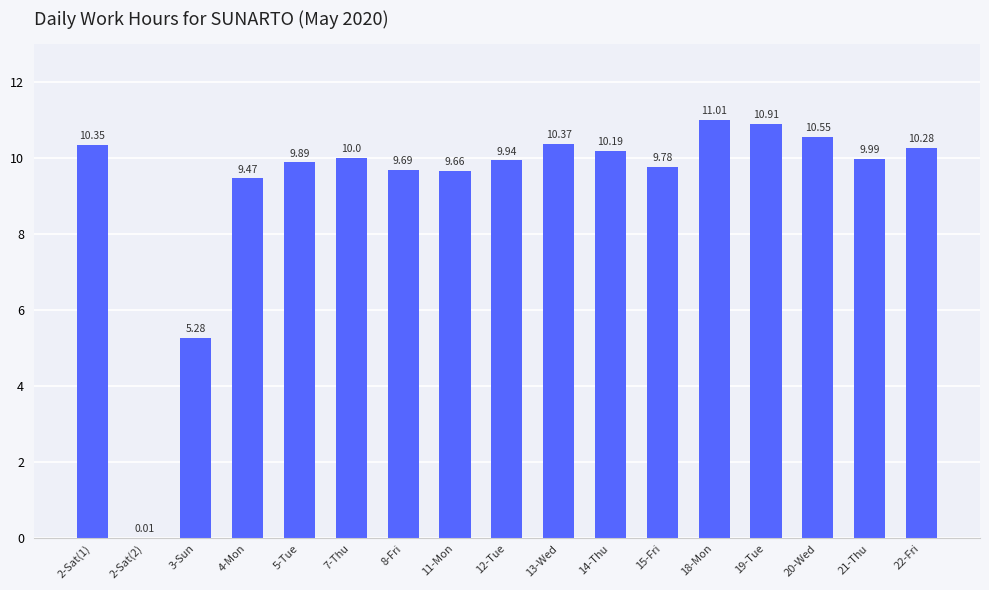

Between 2-Sat(1) and 21-Thu, which is larger?

2-Sat(1)